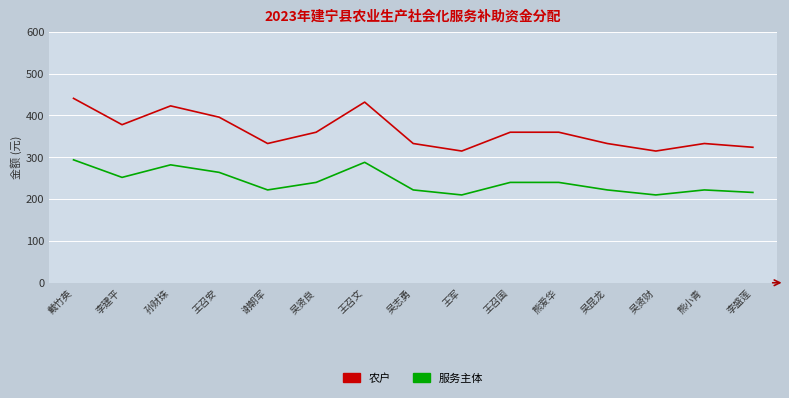

What is the total value across all series at 吴贤财?

525